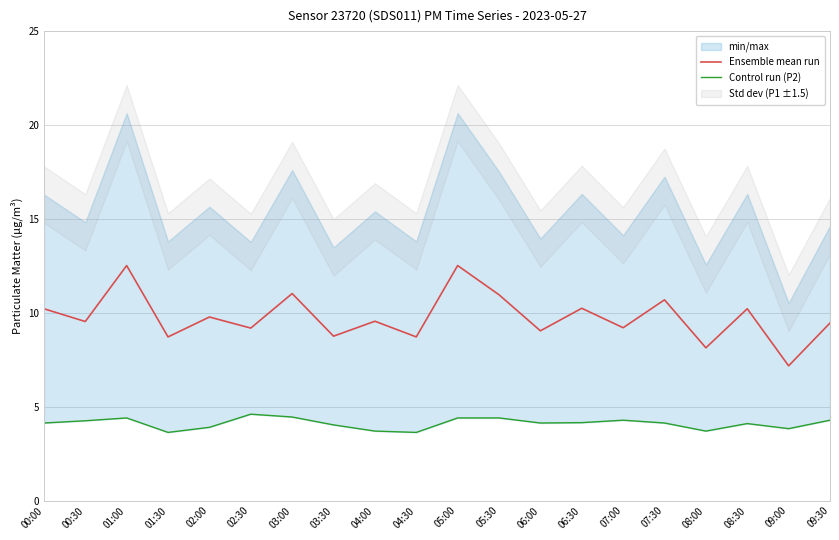

What is the sum of the Ensemble mean run values at 00:30 and 04:30?

18.2